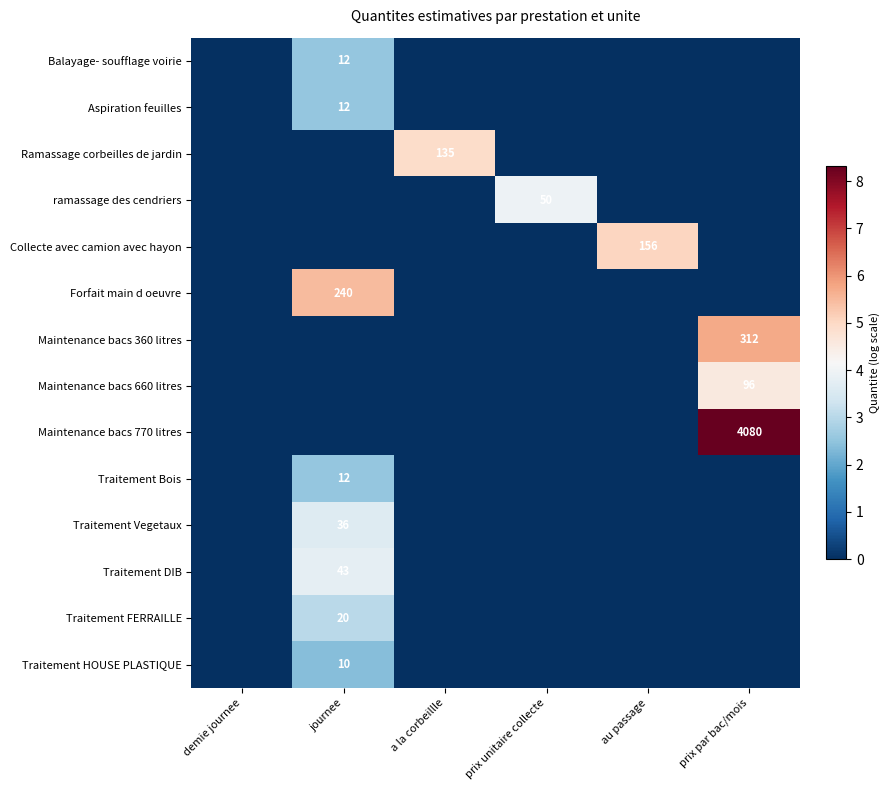

The Forfait main d oeuvre series shows 423 at journee. True or false?

False